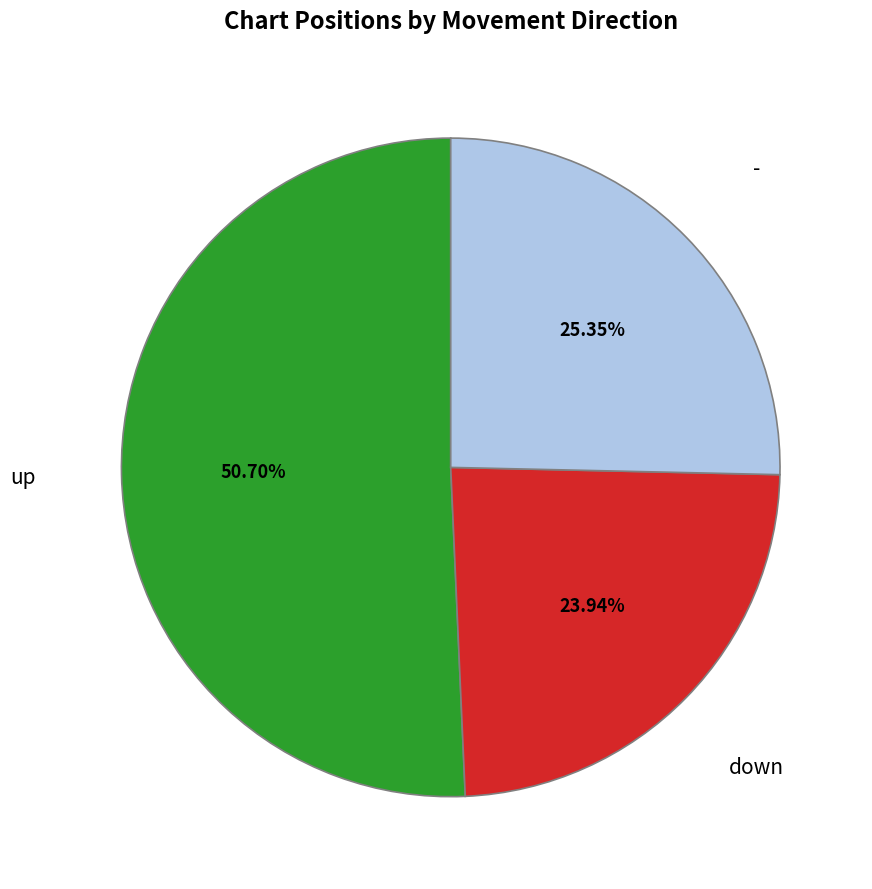

What is the smallest slice in the pie chart?

down